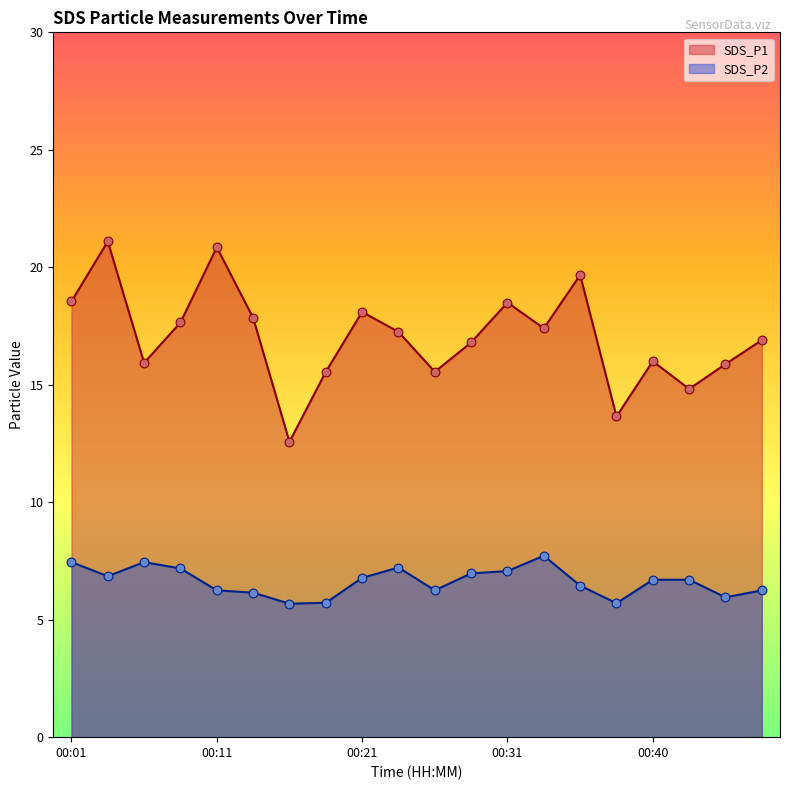

Which series reaches the minimum Y coordinate?

SDS_P2